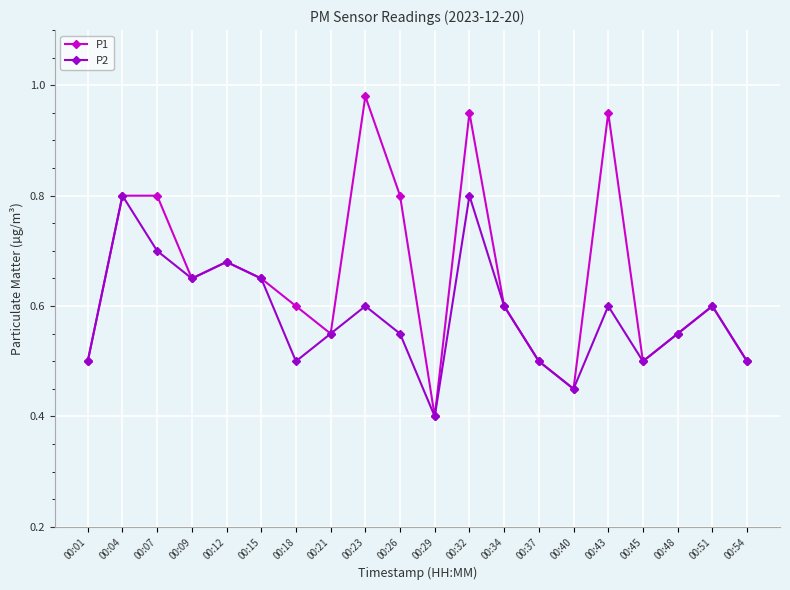

Rank the series by their average value, from lowest to highest.

P2, P1